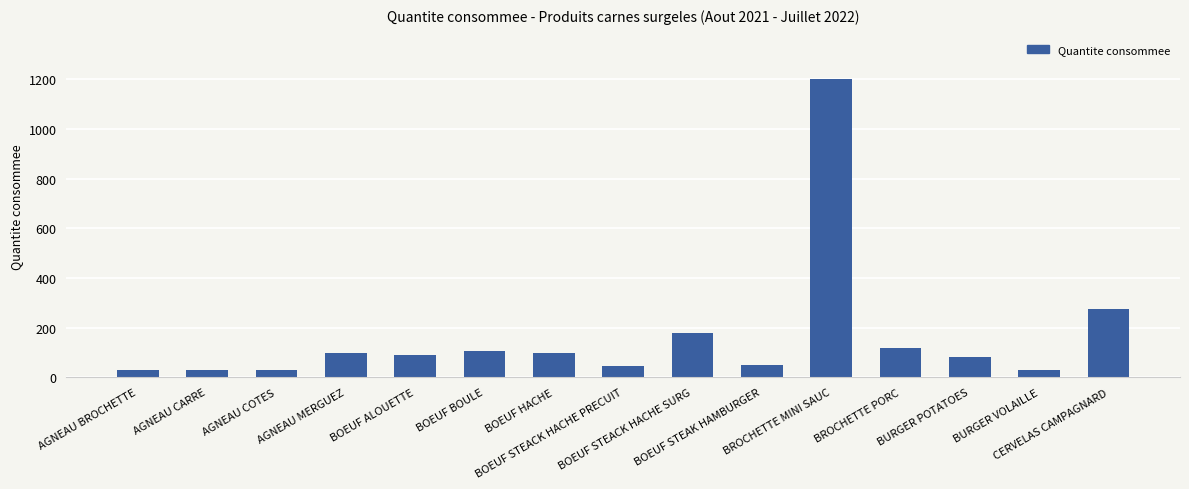

What is the value of the 2nd bar from the left?

30